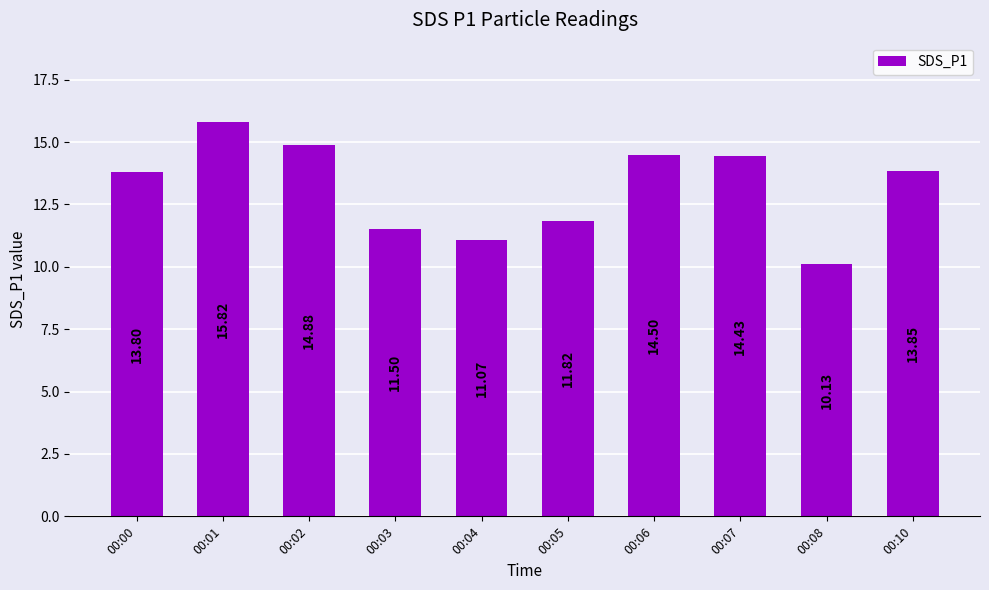

What is the change in value from 00:05 to 00:10?

+2.0